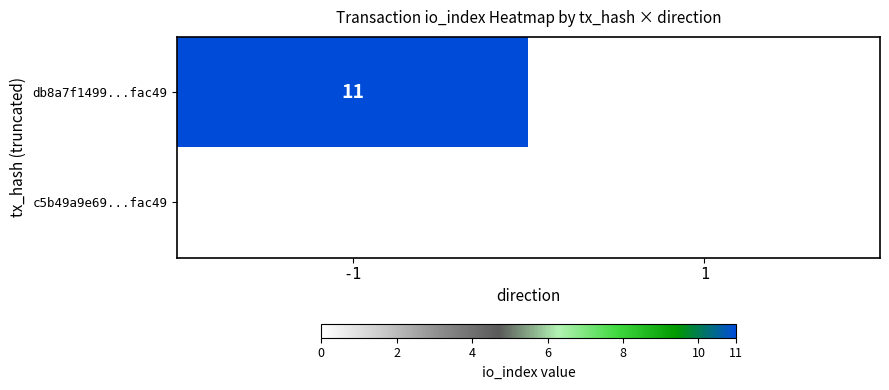

The value of db8a7f1499...fac49 at -1 is 19. True or false?

False